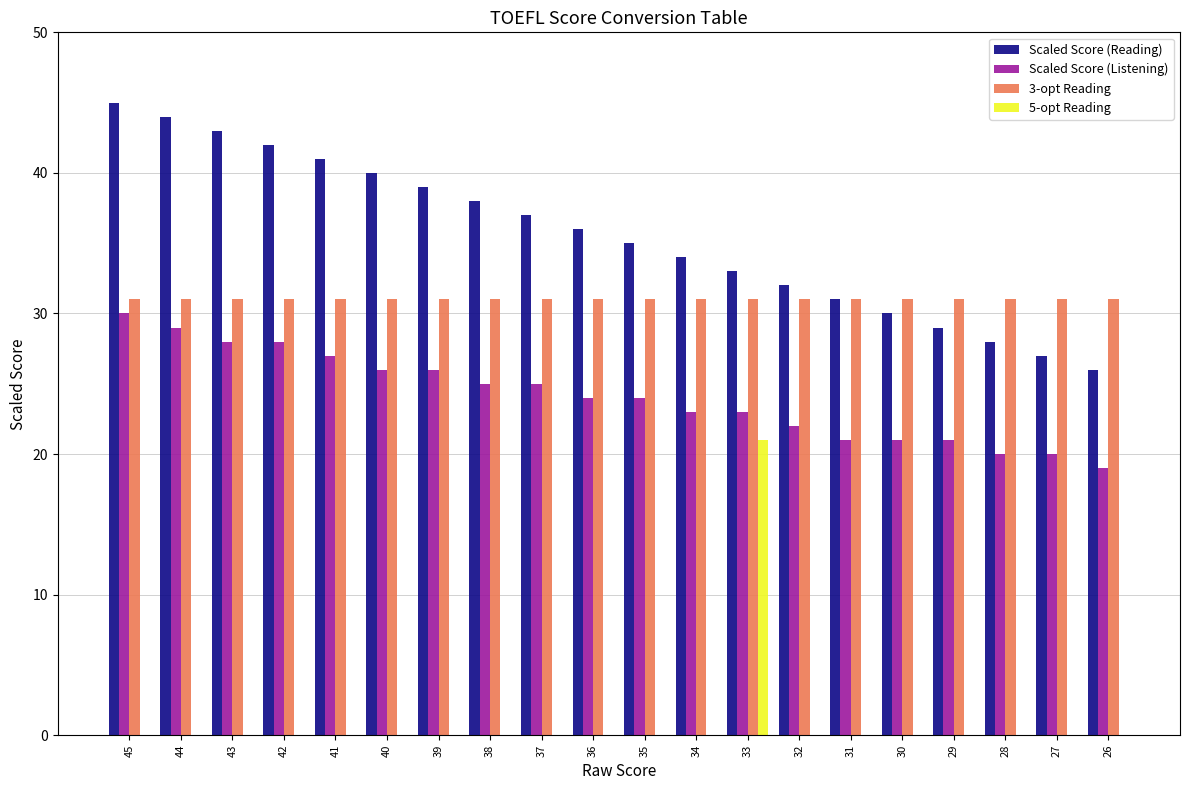

What is the maximum value for 3-opt Reading?

31